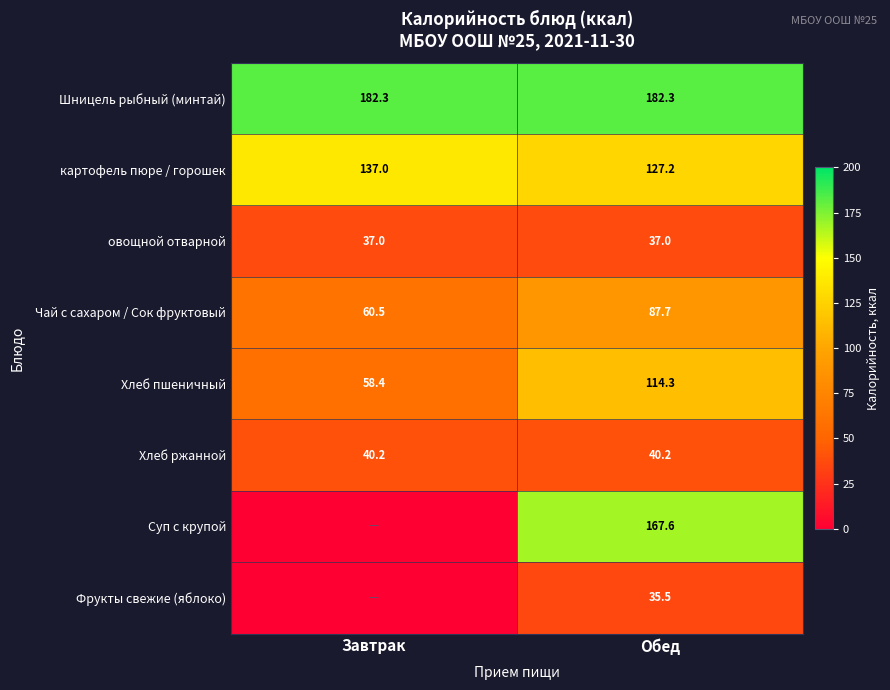

List the labels in order of картофель пюре / горошек value, largest first.

Завтрак, Обед